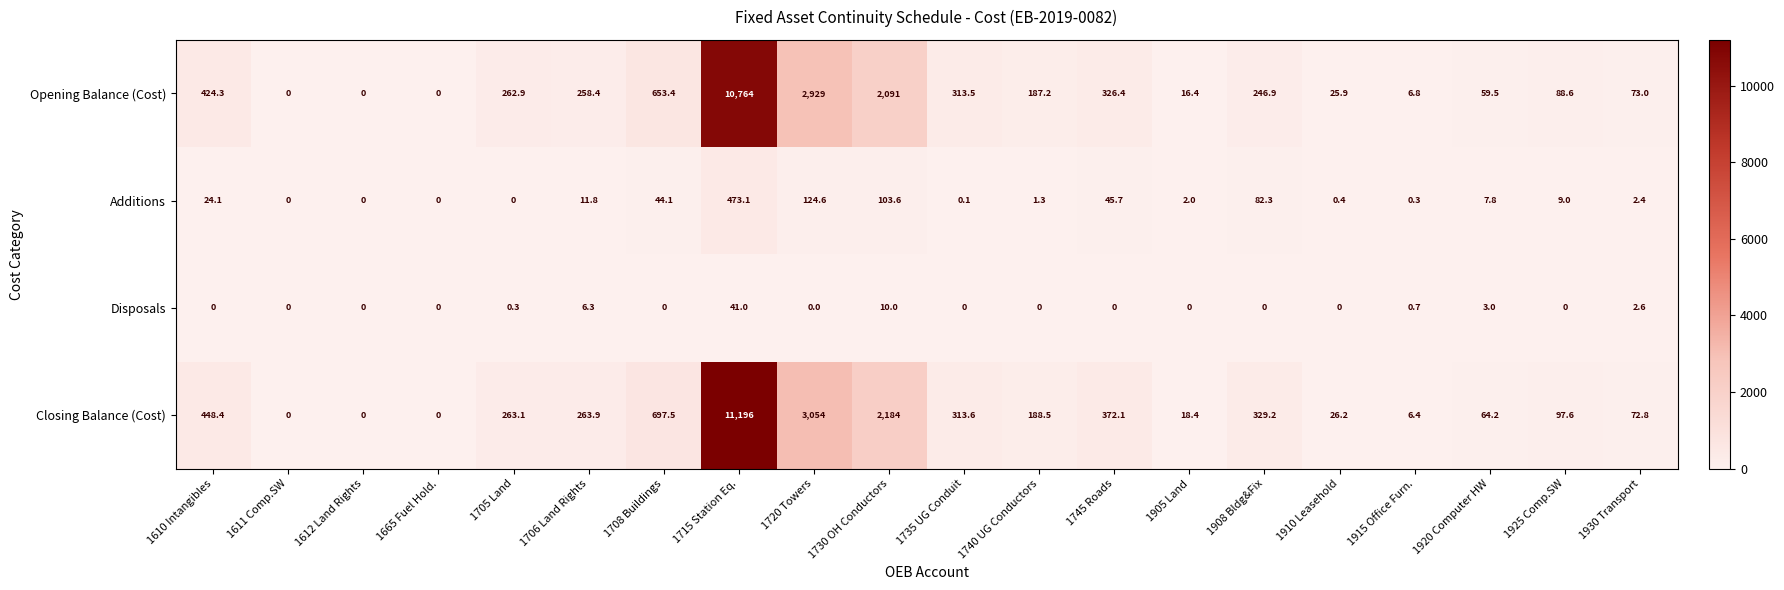

Which series changed the most between 1708 Buildings and 1908 Bldg&Fix?

Opening Balance (Cost)